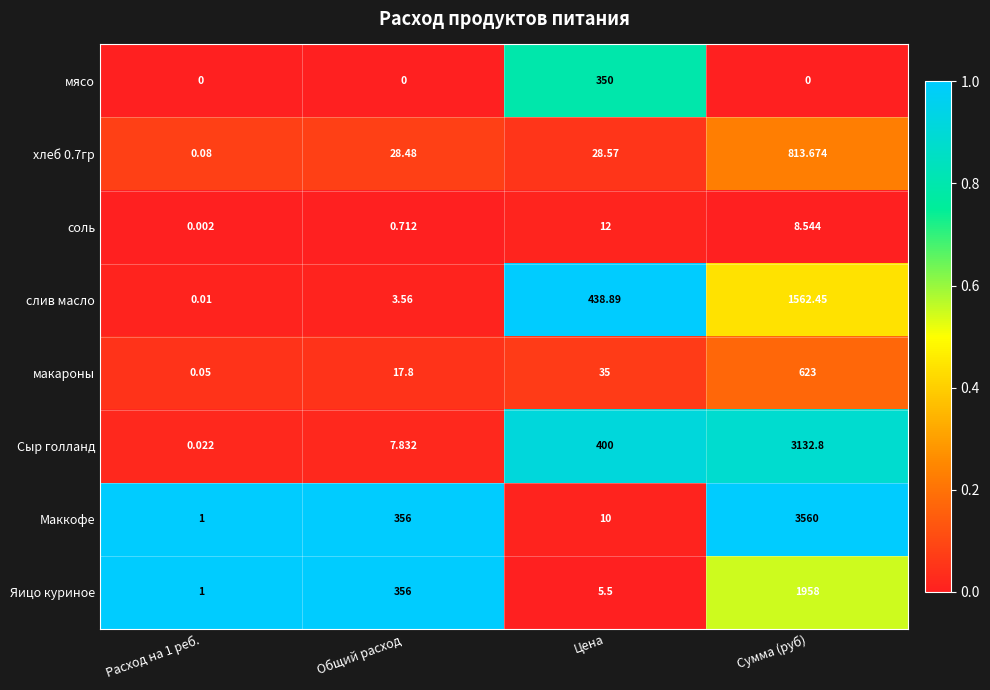

Where is макароны nearest to the value 311?

Цена